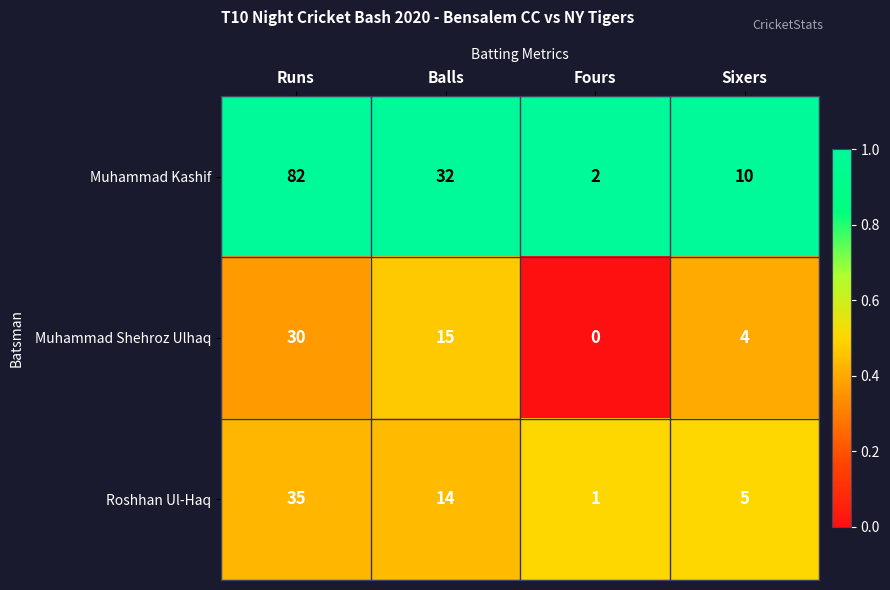

Which series has the largest range (max minus min)?

Muhammad Kashif